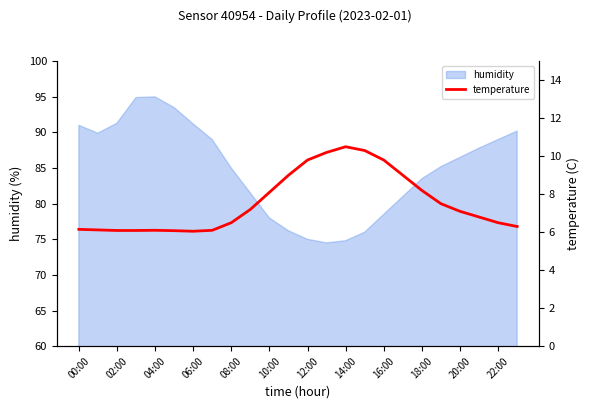

How many lines are shown in the chart?

1